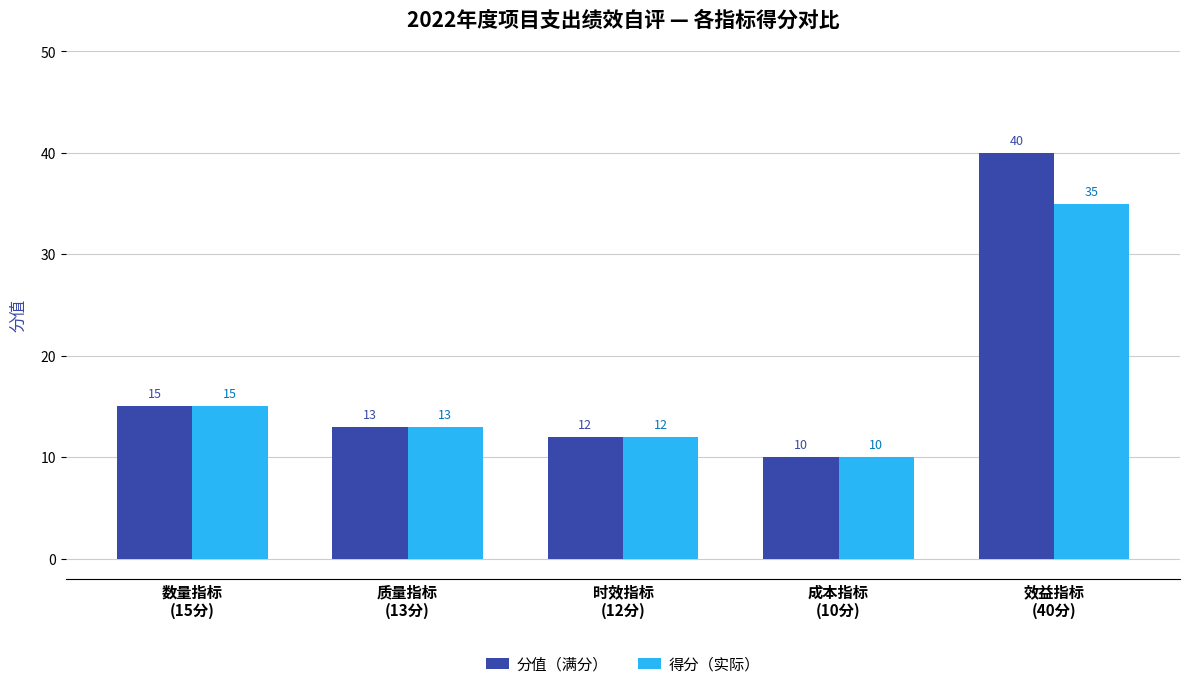

At which category is the sum across all series the highest?

效益指标
(40分)